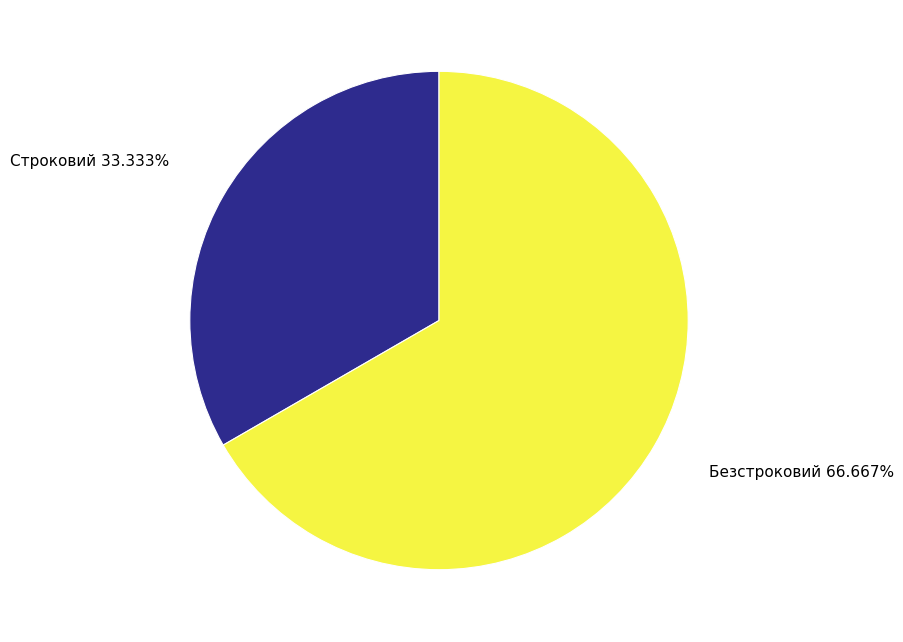

Approximately how many times larger is the value at Строковий compared to Безстроковий?

0.5